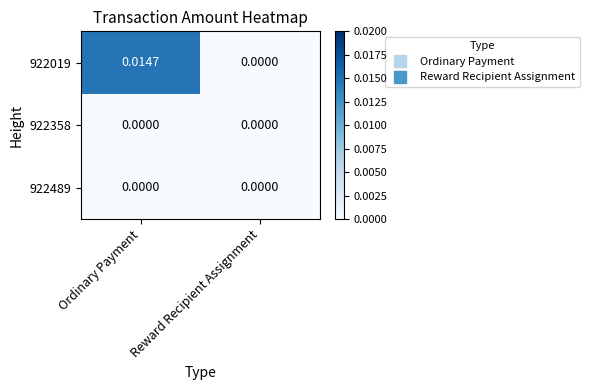

List the labels in order of 922019 value, largest first.

Ordinary Payment, Reward Recipient Assignment